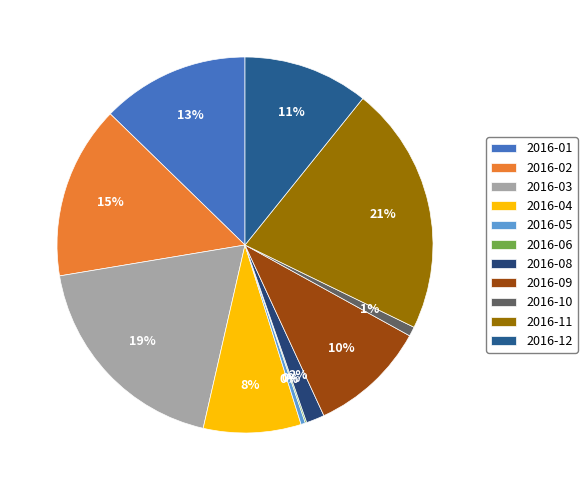

Does any single category account for the majority?

No